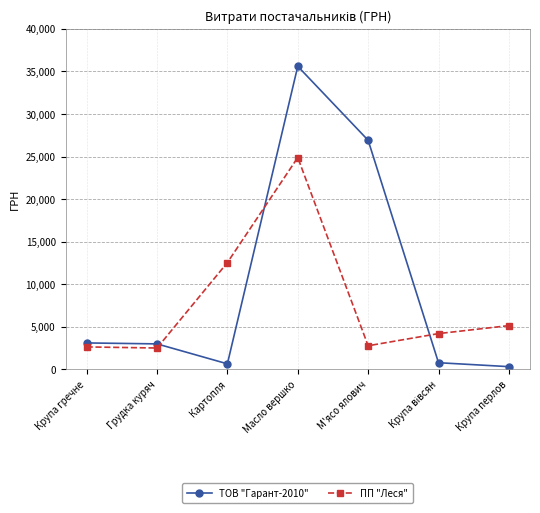

What is the spread (max minus min) of values at Крупа гречне?

468.1